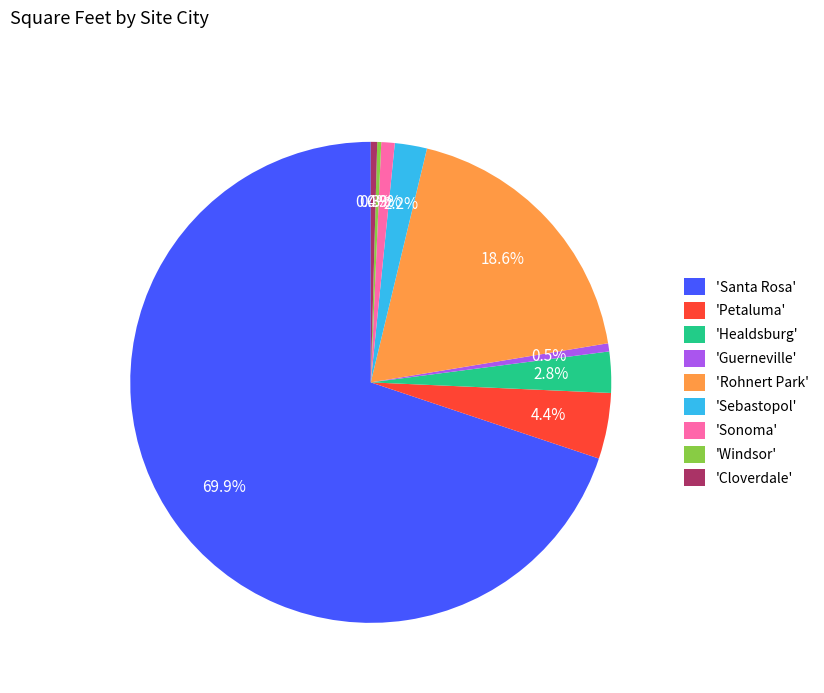

Is 'Santa Rosa' the majority of the pie?

Yes